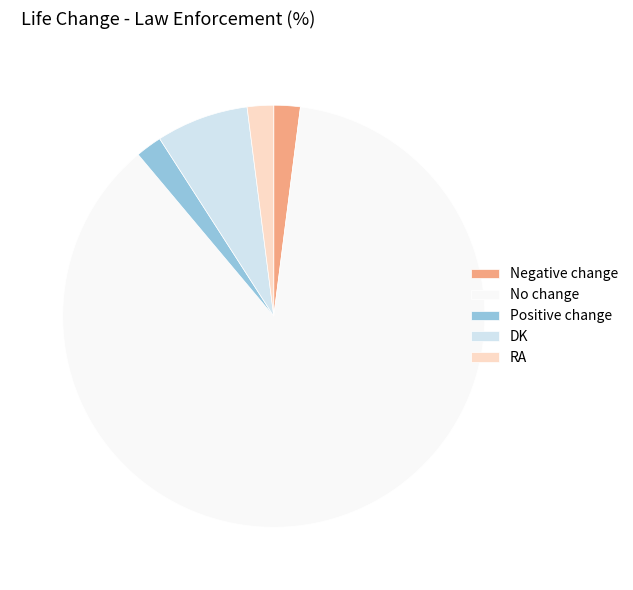

What is the largest slice in the pie chart?

No change